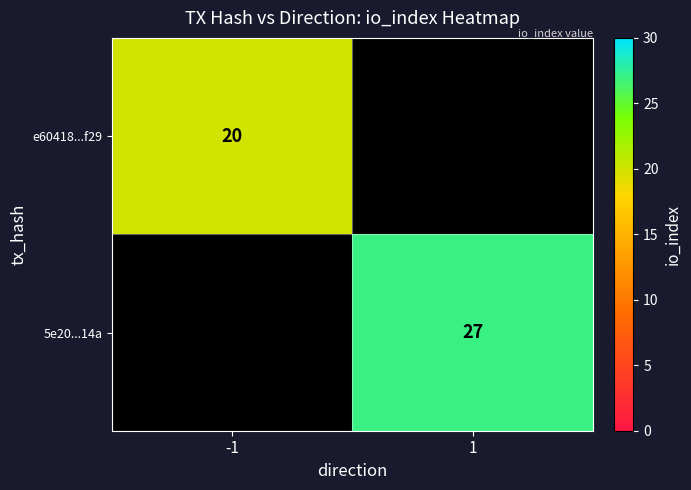

The e60418...f29 series shows 20 at -1. True or false?

True